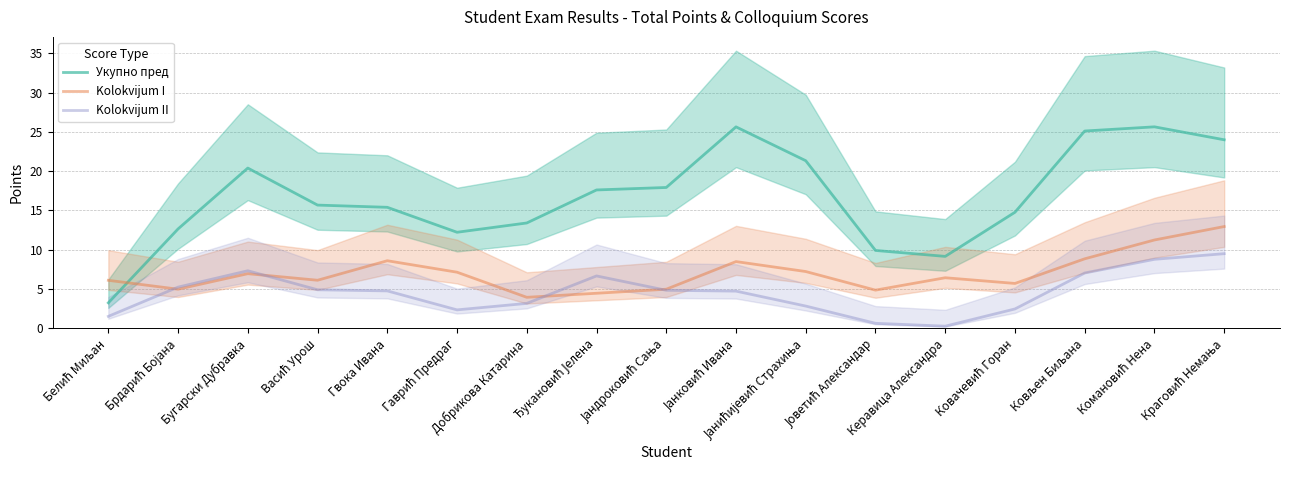

What is the sum of the Kolokvijum I values at Добрикова Катарина and Бугарски Дубравка?

10.9